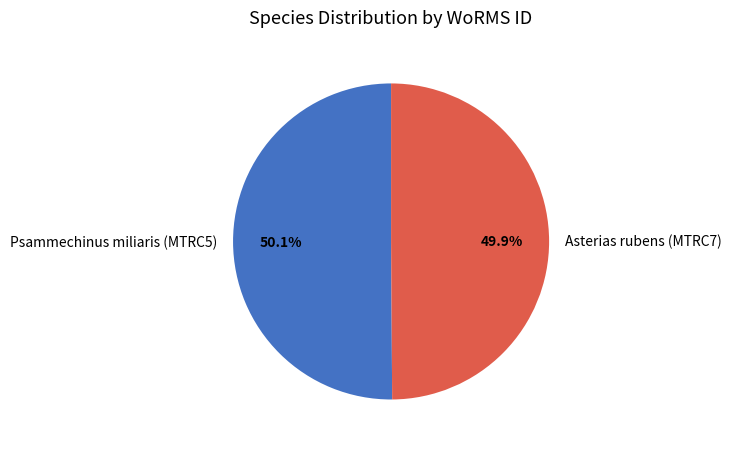

True or false: Psammechinus miliaris (MTRC5) accounts for 50% of the total.

True